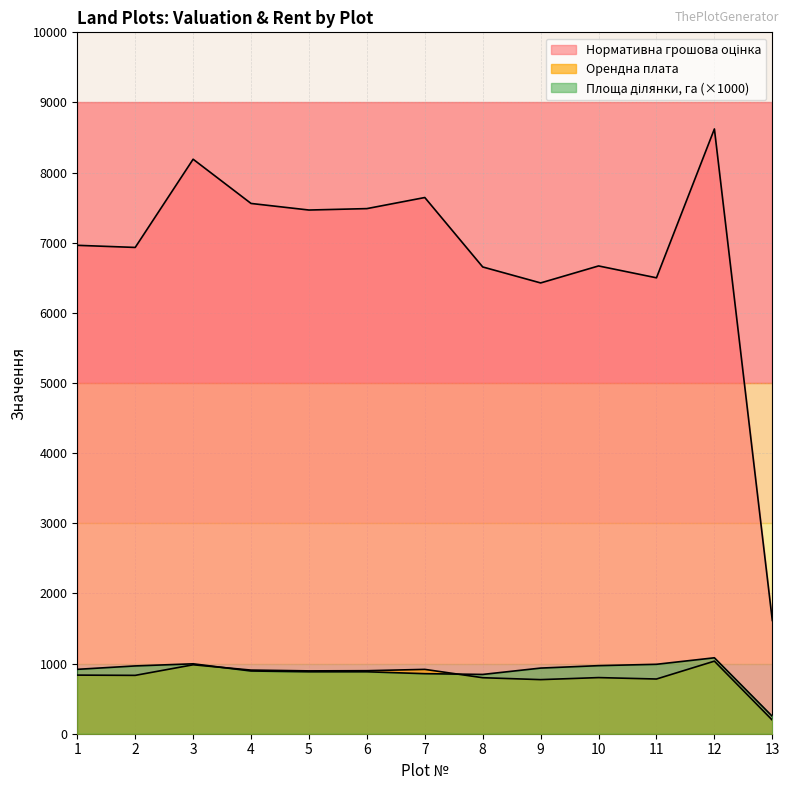

The Орендна плата series shows 832.0 at 2. True or false?

True